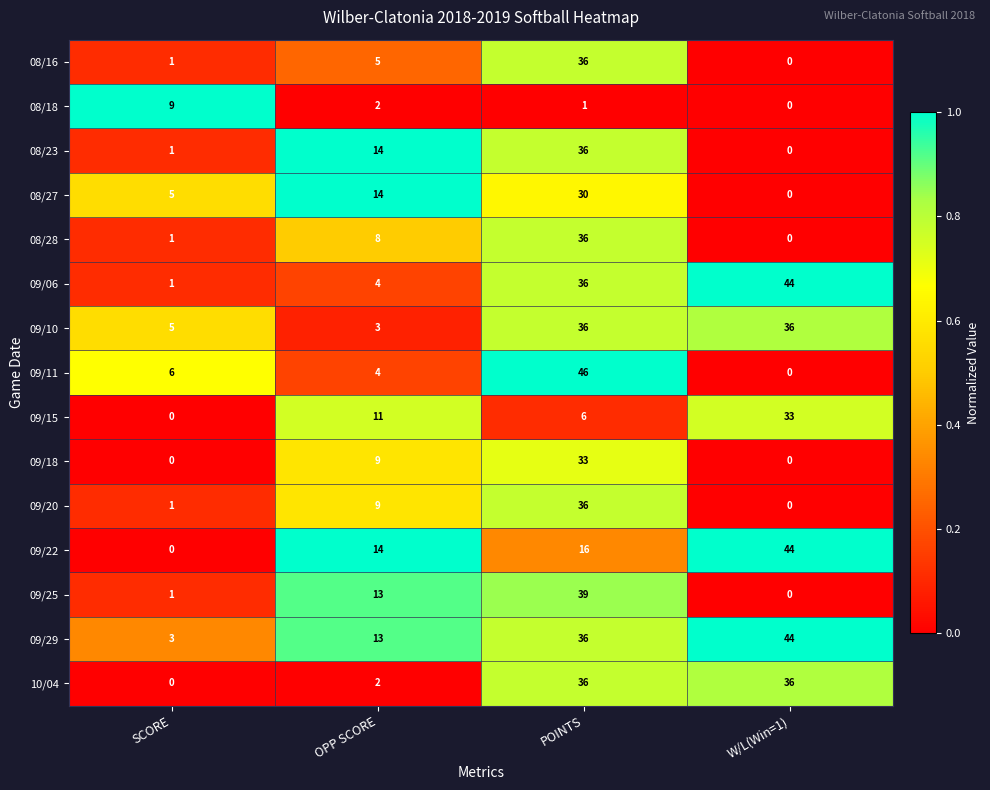

What value does the 09/10 series have at OPP SCORE?

3